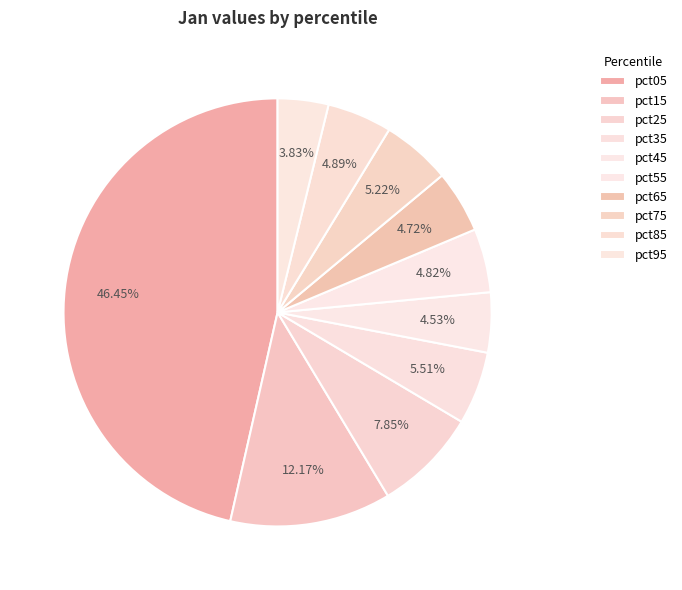

The pct15 slice represents 3% of the pie. True or false?

False